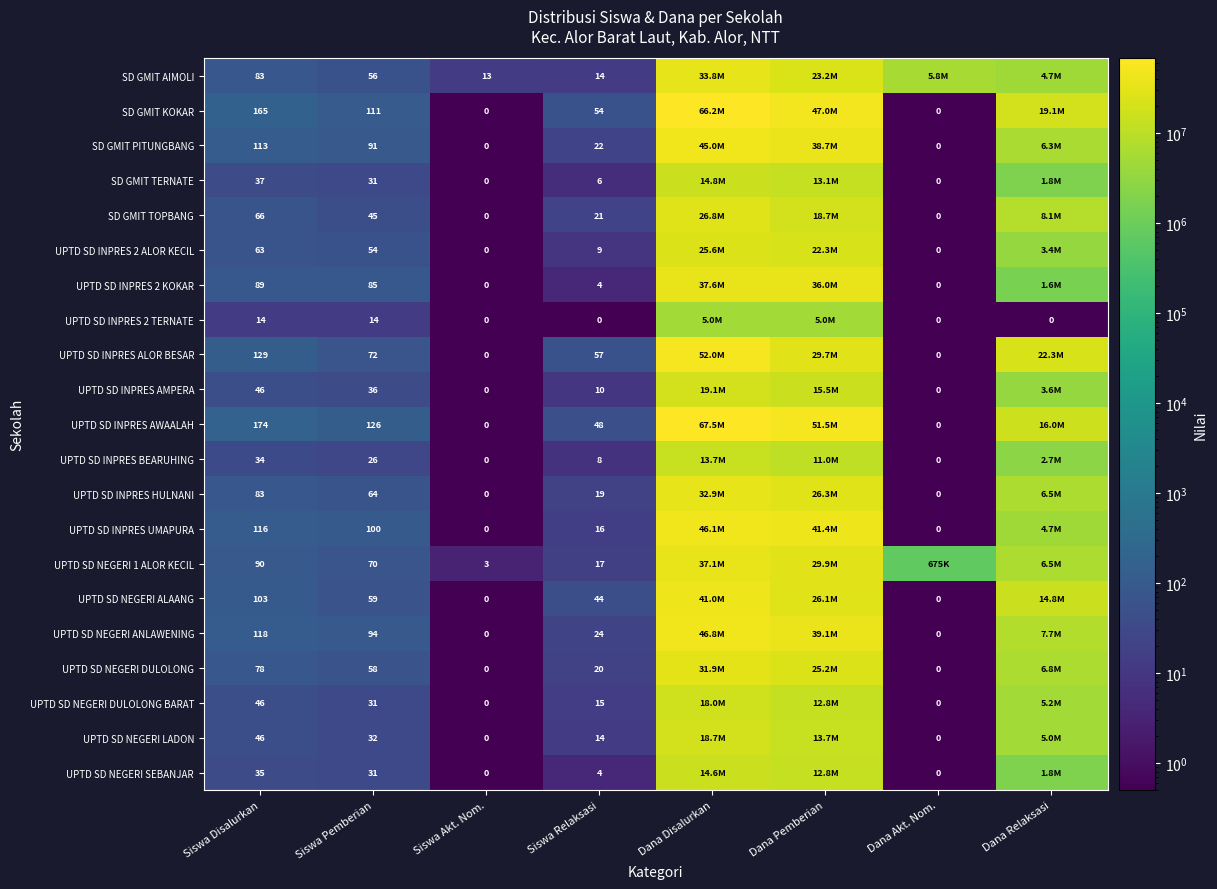

At which category is the sum across all series the highest?

Dana Disalurkan